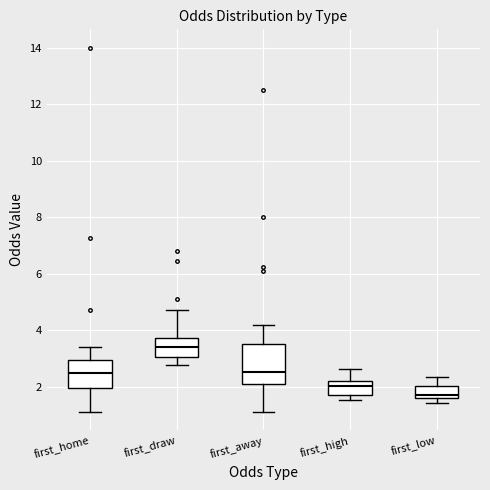

Comparing the boxes themselves (not the whiskers), which one is the tallest?

first_away